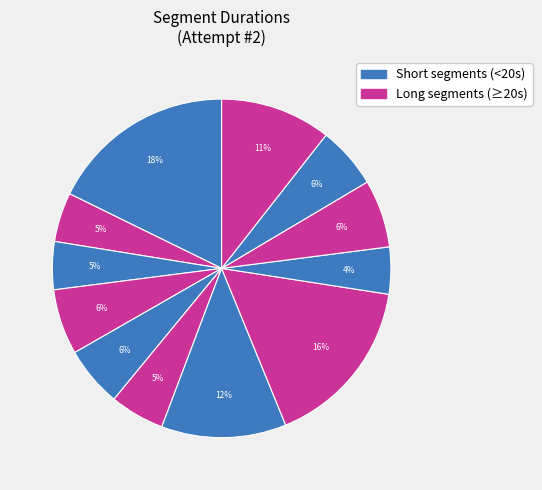

How many segments does this pie chart have?

12